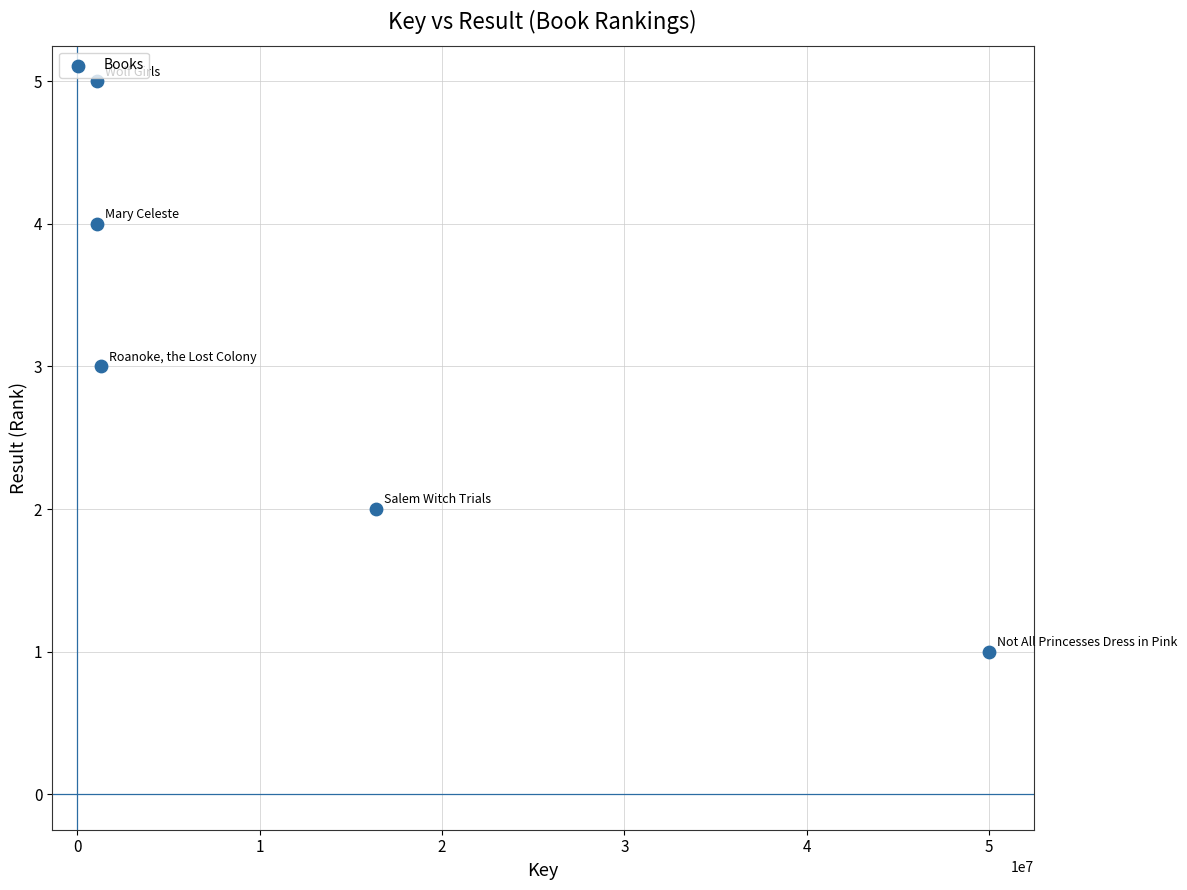

What is the average Y value?

3